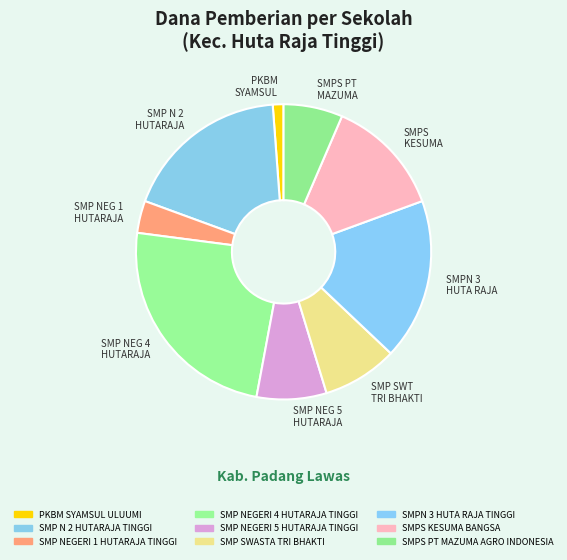

Is SMP NEG 5 HUTARAJA the majority of the pie?

No